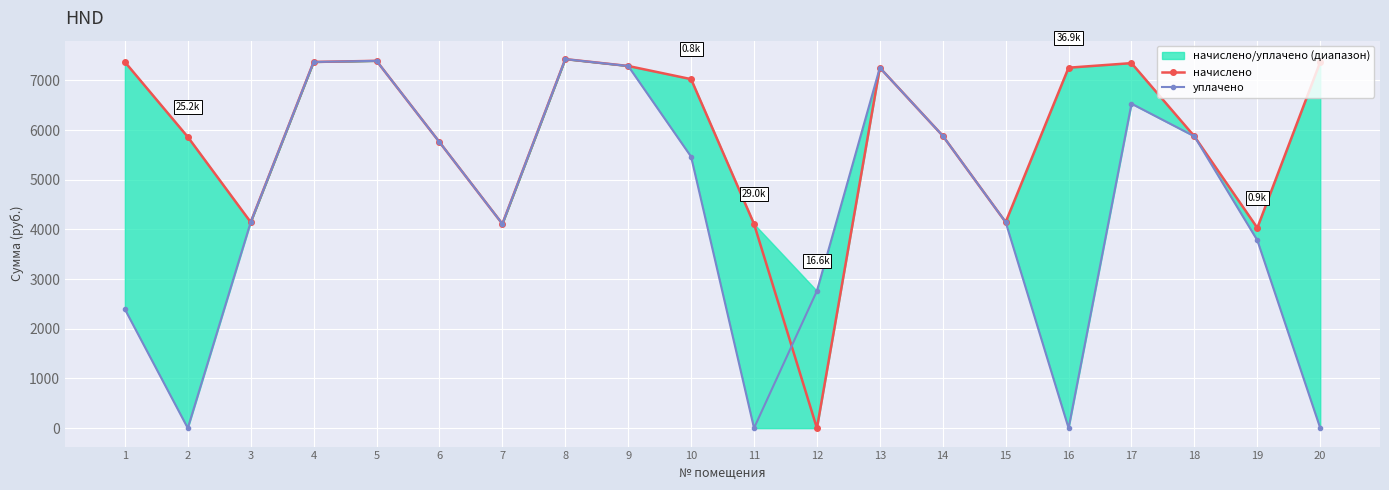

True or false: уплачено has a value of 8855.8 at 14.

False